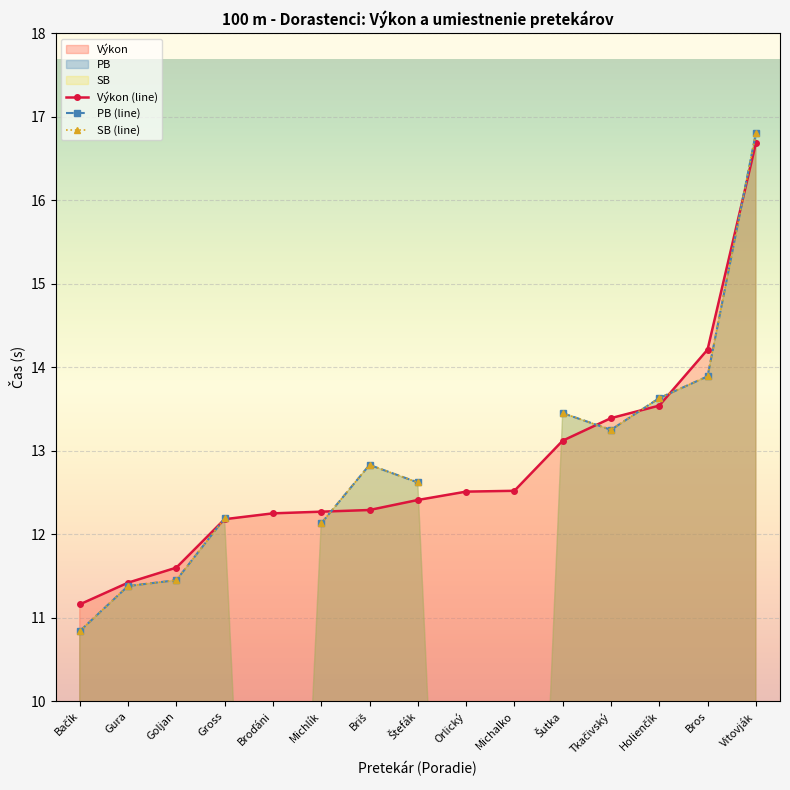

What is the value of the Výkon (line) point at the 14th from the left?

14.2